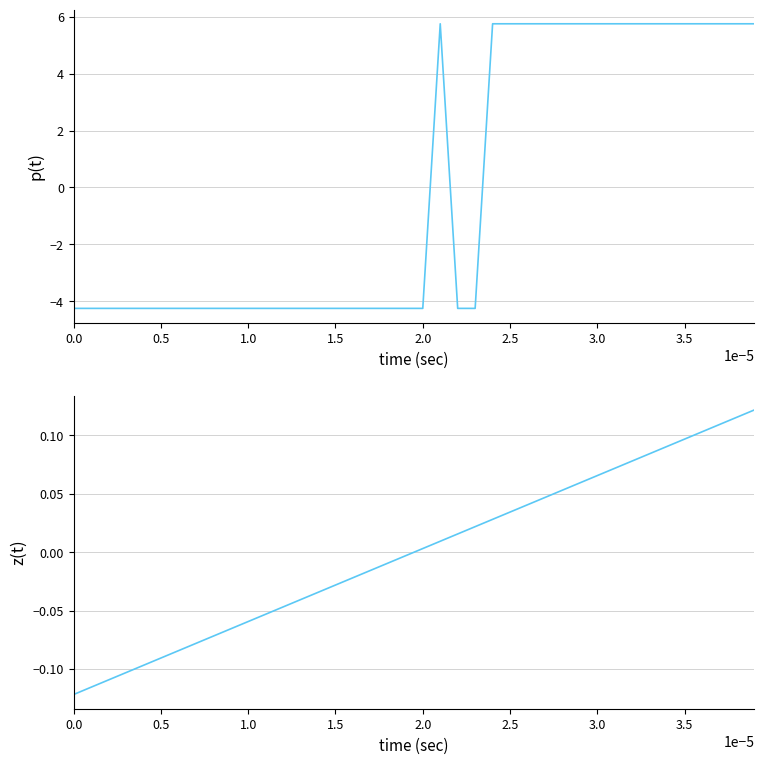

How many values in the Temperature (C) series are below -4?

23